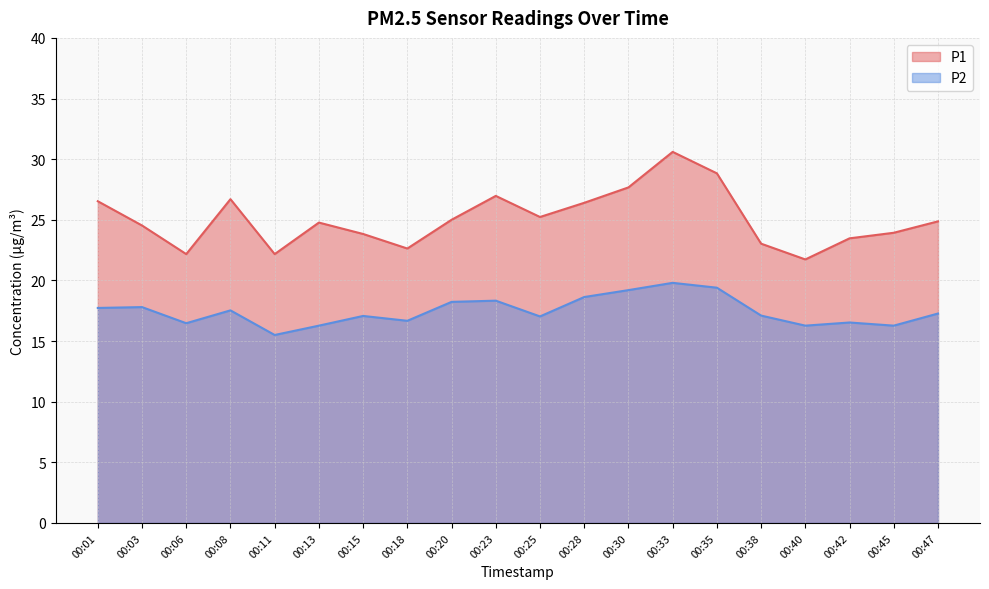

Reading left to right, list all the values displayed in this chart.

P1: 00:01=26.5	00:03=24.5	00:06=22.2	00:08=26.7	00:11=22.2	00:13=24.8	00:15=23.8	00:18=22.6	00:20=25.0	00:23=27.0	00:25=25.2	00:28=26.4	00:30=27.7	00:33=30.6	00:35=28.8	00:38=23.0	00:40=21.7	00:42=23.5	00:45=23.9	00:47=24.9
P2: 00:01=17.7	00:03=17.8	00:06=16.5	00:08=17.5	00:11=15.5	00:13=16.3	00:15=17.1	00:18=16.7	00:20=18.2	00:23=18.3	00:25=17.0	00:28=18.6	00:30=19.2	00:33=19.8	00:35=19.4	00:38=17.1	00:40=16.3	00:42=16.5	00:45=16.3	00:47=17.3